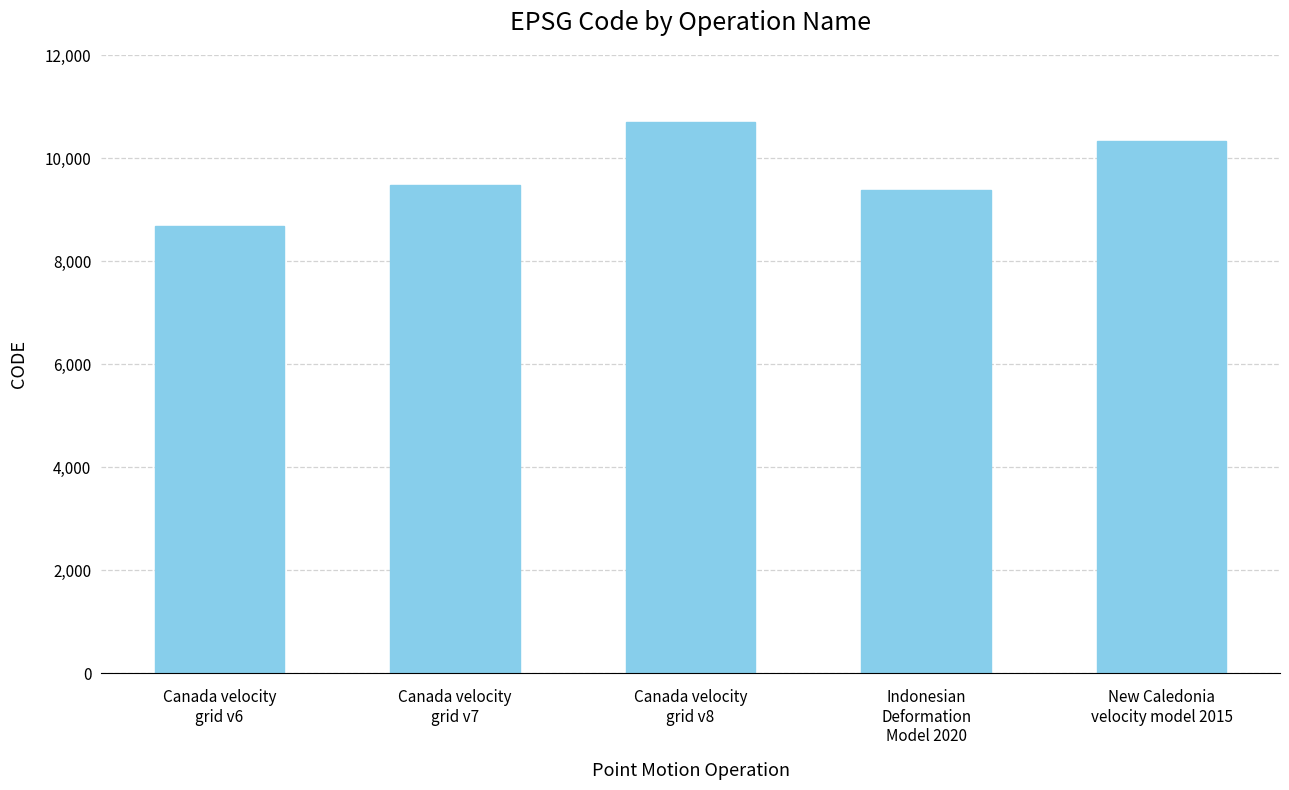

What is the difference between the second highest and second lowest values?

948